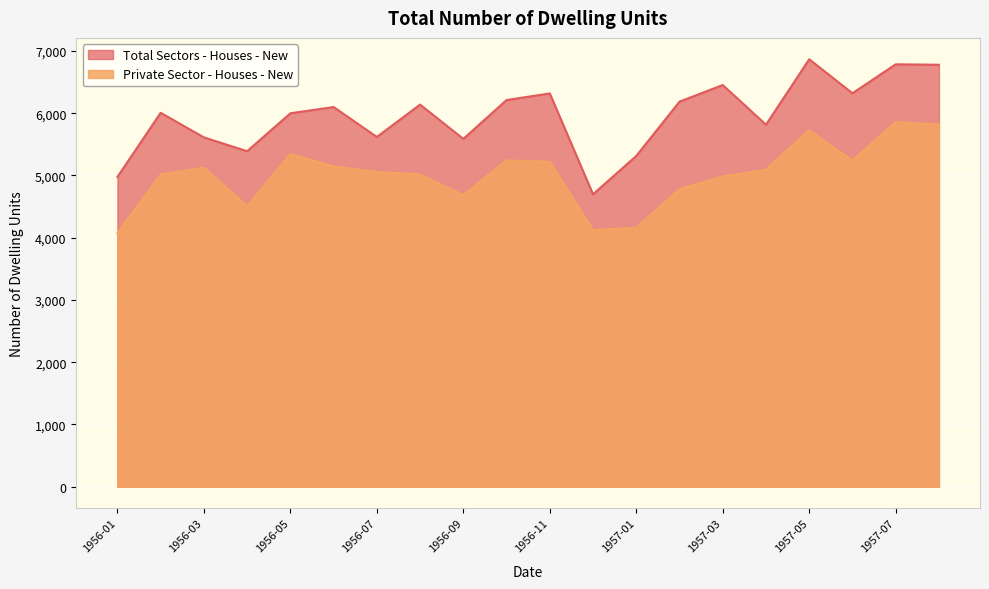

What is the maximum value shown in the chart?

6867